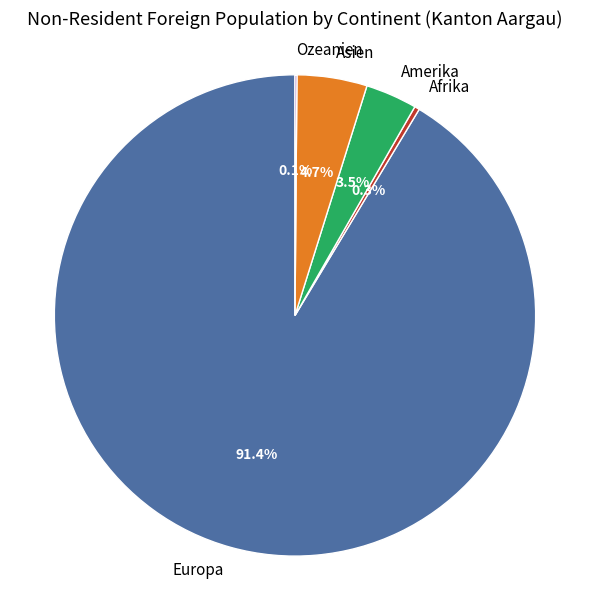

Combined, what portion of the pie is Afrika and Asien?

5.0%